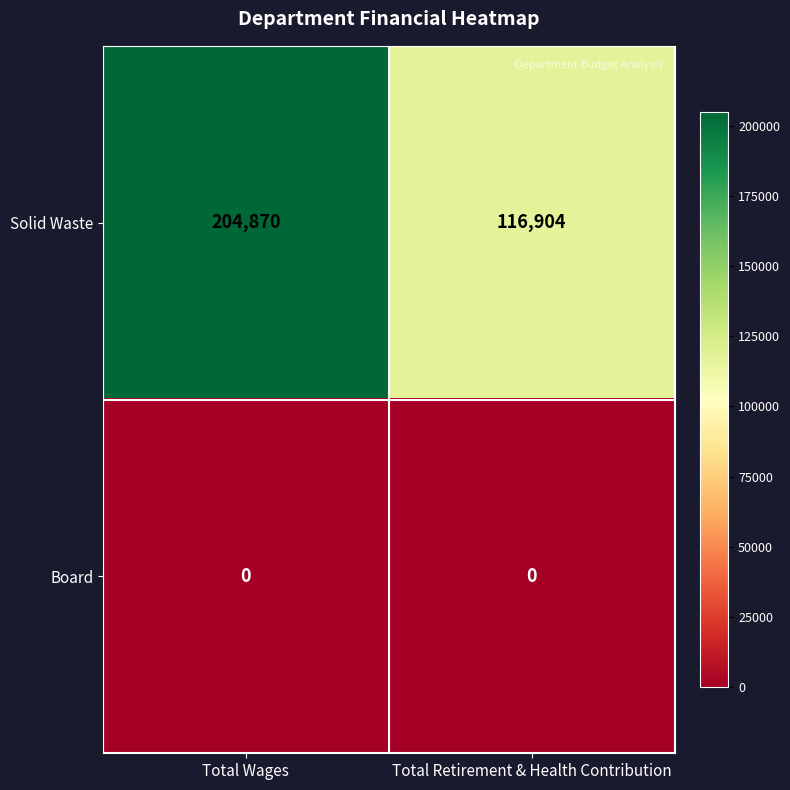

Which series changed the most between Total Wages and Total Retirement & Health Contribution?

Solid Waste